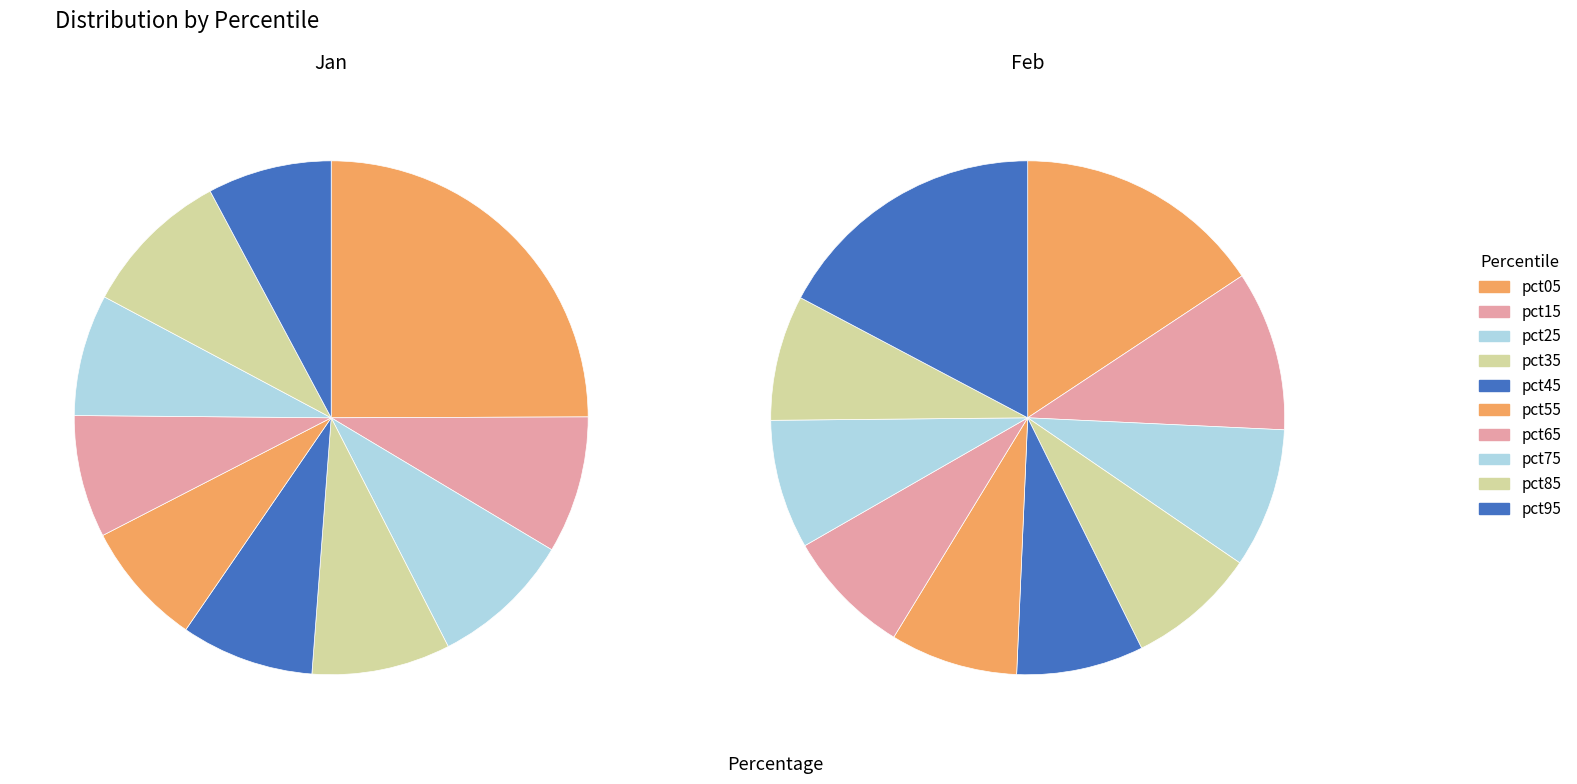

Does any single category account for the majority?

No